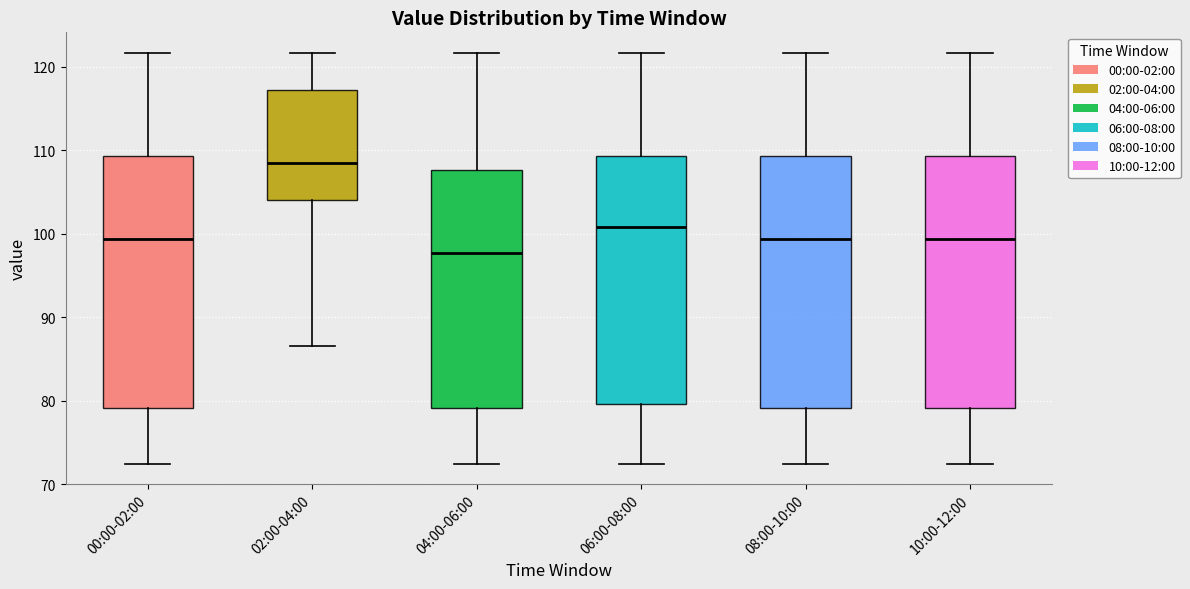

Reading left to right, transcribe this box plot: for each box, give where its median line is, the range the box spans, and where its two whiskers end, as read against the y-axis. The values are not printed on the chart, so give them approximately, as read against the axis.

00:00-02:00: median 99, box 79 to 109, whiskers 72 to 122
02:00-04:00: median 108, box 104 to 117, whiskers 87 to 122
04:00-06:00: median 98, box 79 to 108, whiskers 72 to 122
06:00-08:00: median 101, box 80 to 109, whiskers 72 to 122
08:00-10:00: median 99, box 79 to 109, whiskers 72 to 122
10:00-12:00: median 99, box 79 to 109, whiskers 72 to 122